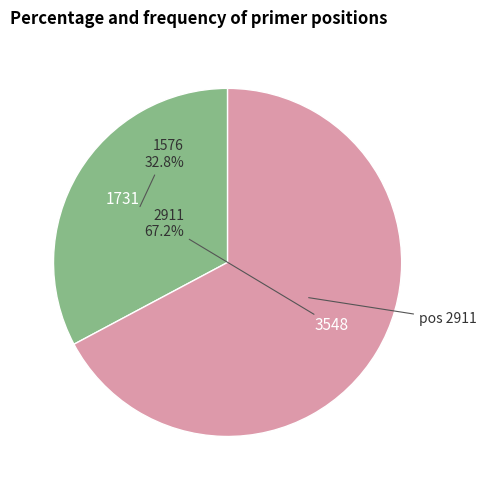

How many slices are in this pie chart?

2